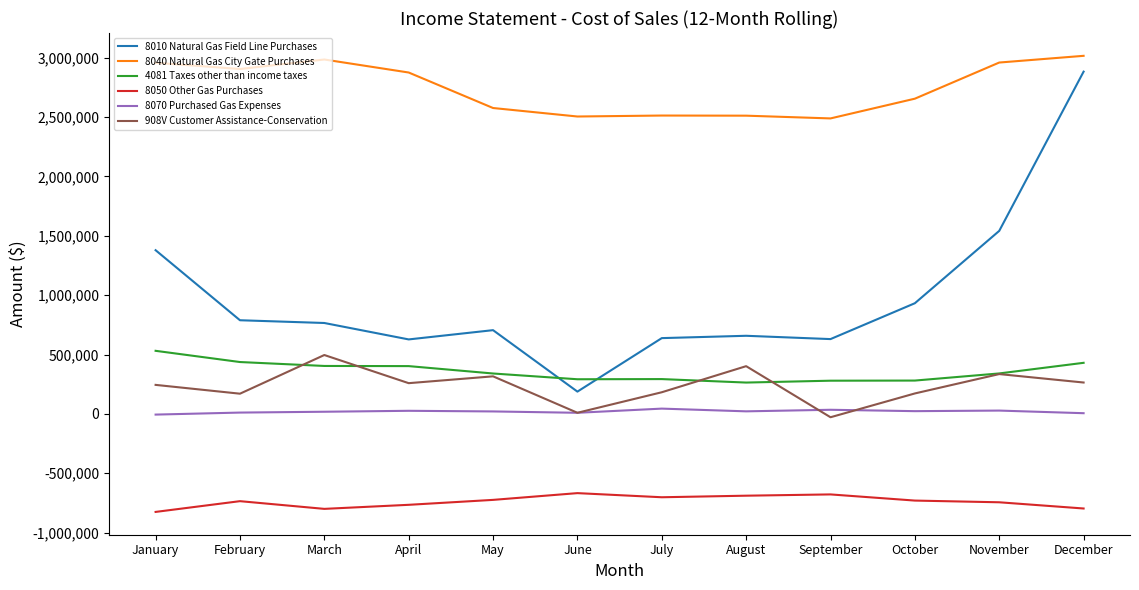

What is the maximum value shown in the chart?

3014441